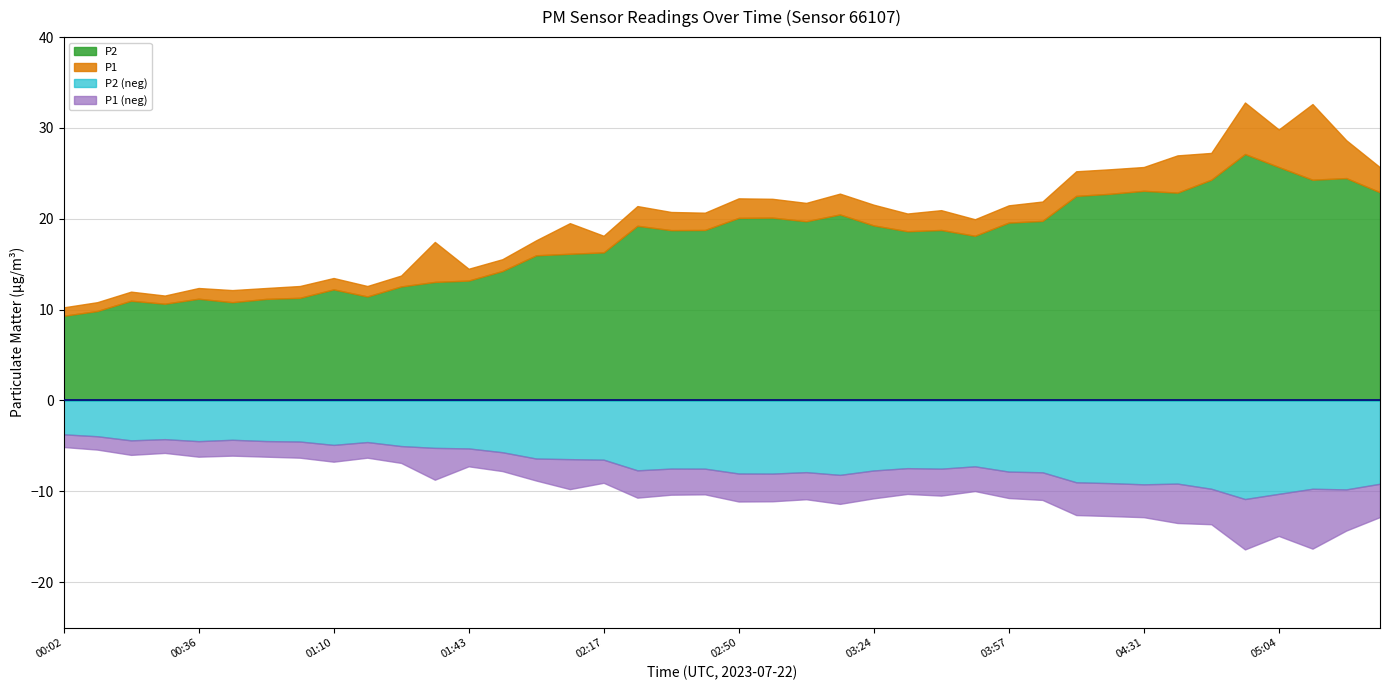

List the labels in order of P2 value, largest first.

04:56, 05:04, 05:21, 04:47, 05:13, 04:31, 05:29, 04:39, 04:22, 04:14, 03:15, 02:59, 02:50, 04:06, 03:07, 03:57, 03:24, 02:25, 02:42, 03:40, 02:33, 03:32, 03:49, 02:17, 02:08, 02:00, 01:51, 01:43, 01:35, 01:26, 01:10, 01:18, 01:01, 00:36, 00:53, 00:19, 00:44, 00:28, 00:11, 00:02